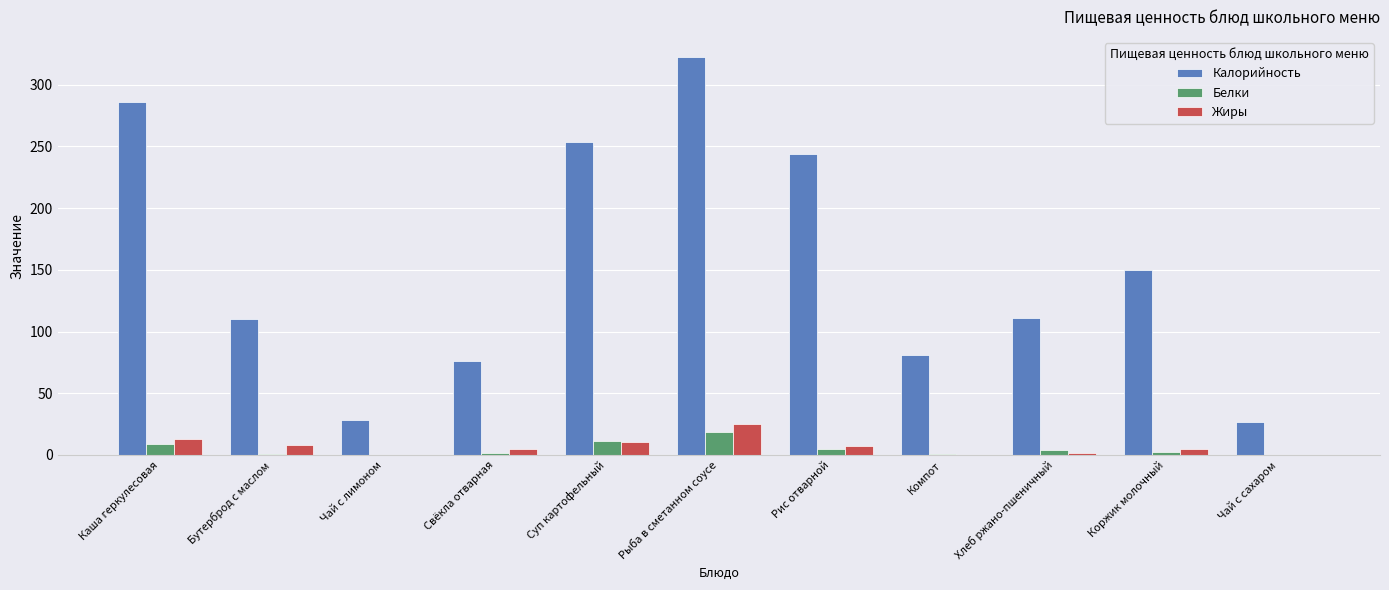

What are all the series names shown in the legend?

Калорийность, Белки, Жиры